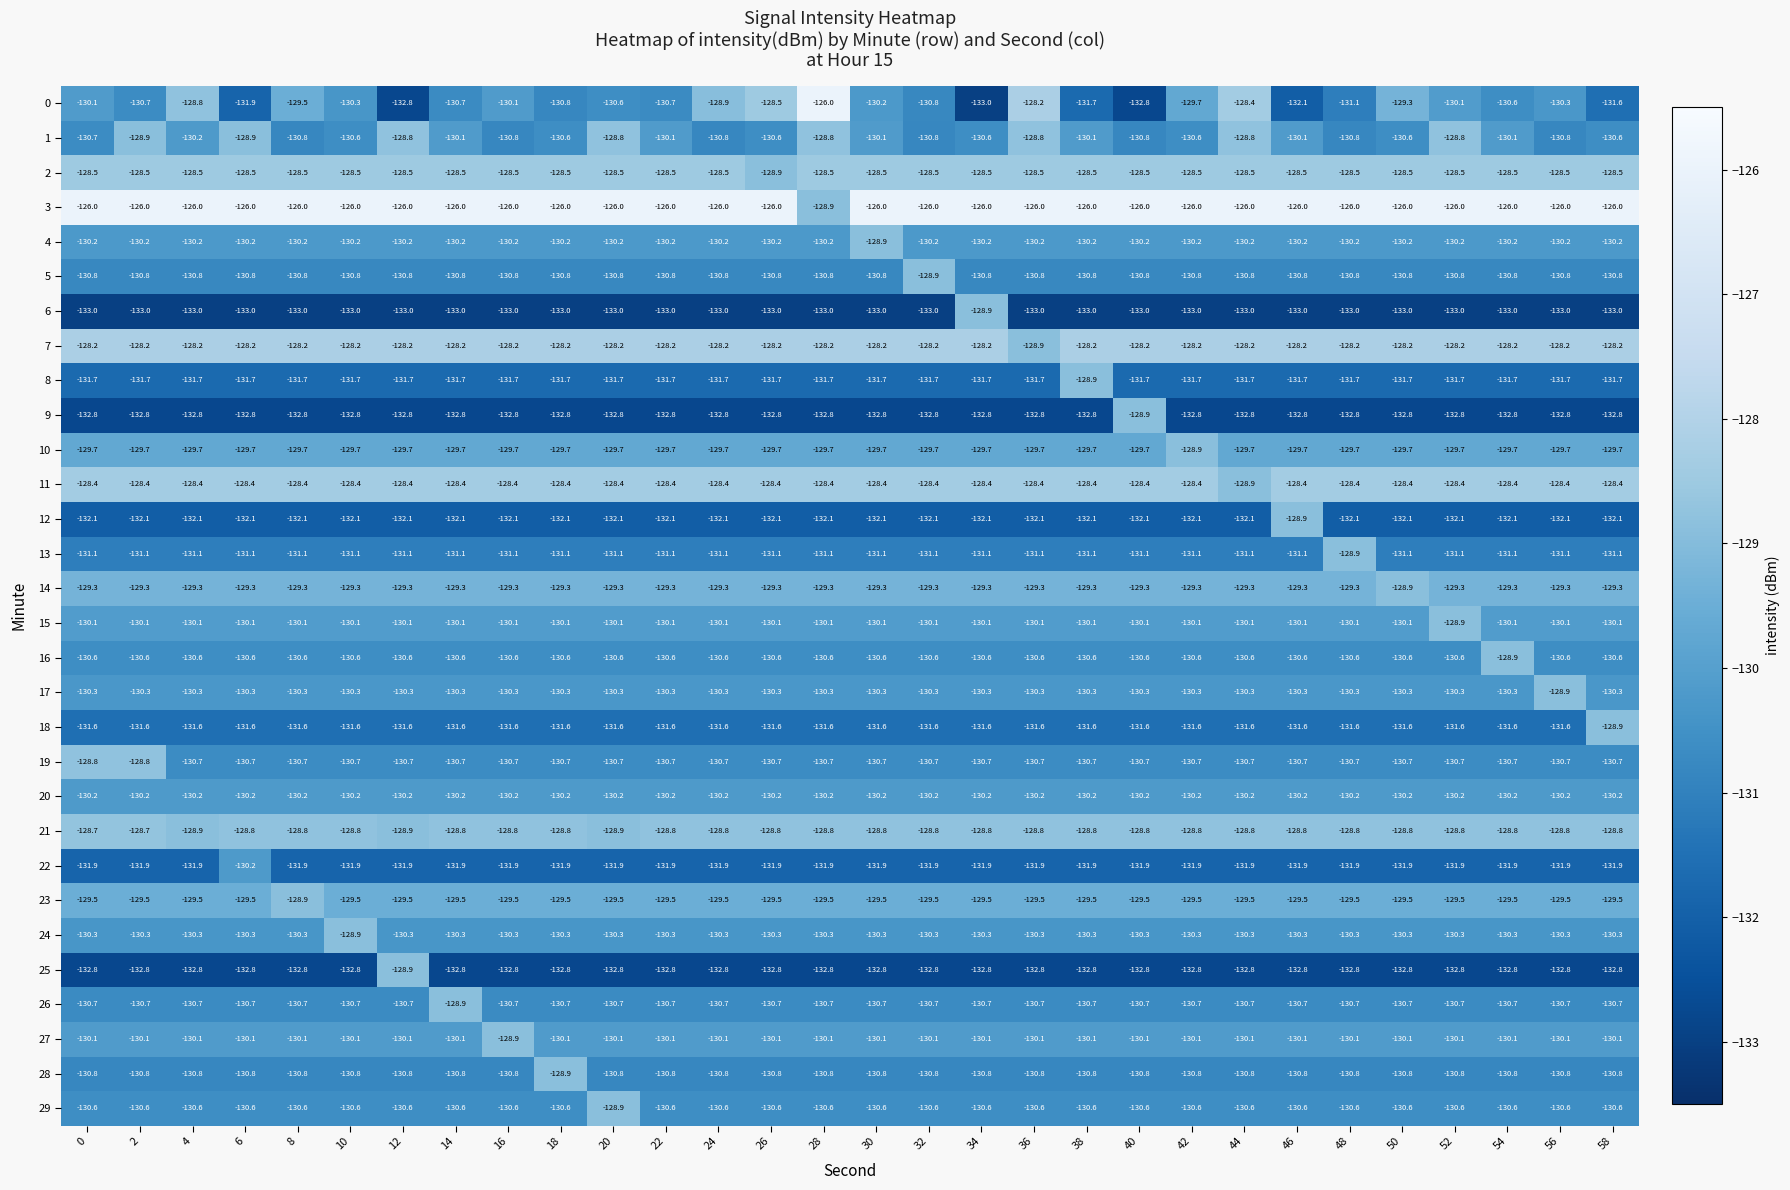

Which series has the largest total across all categories?

3